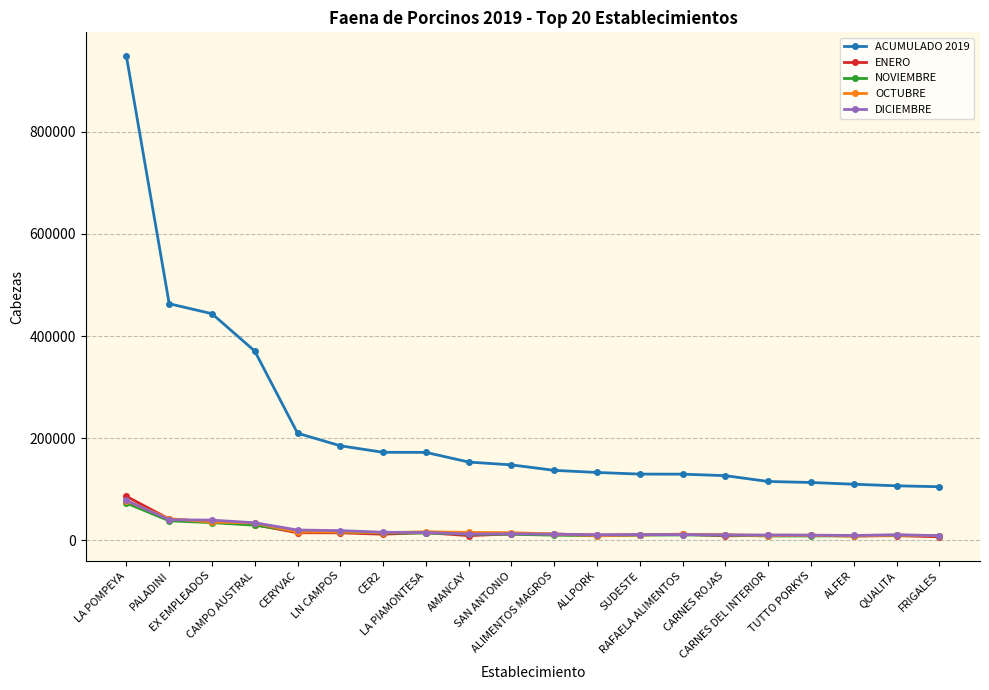

What is the smallest value displayed?

6816.0